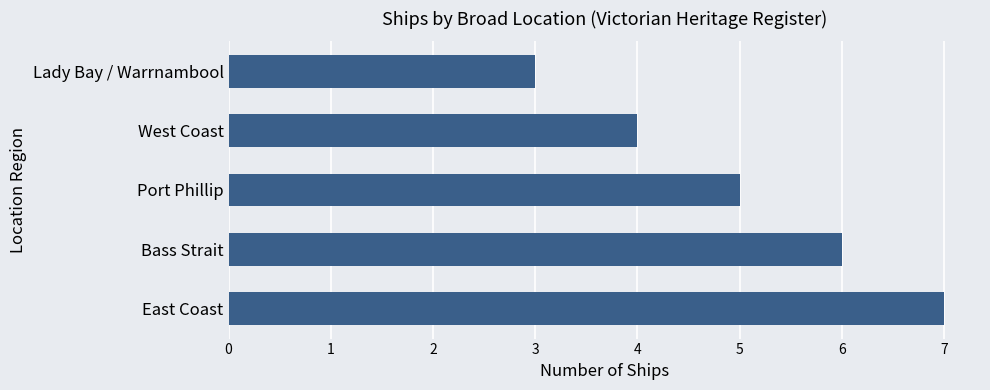

What is the greatest value displayed?

7